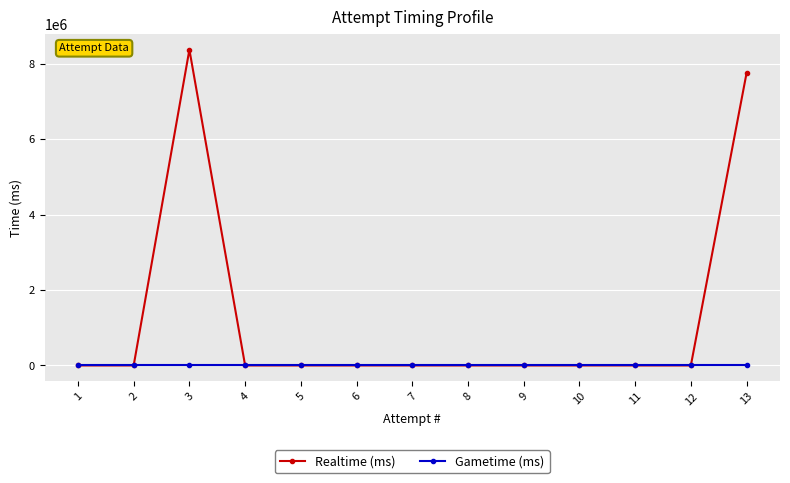

True or false: Realtime (ms) and Gametime (ms) cross at least once.

False